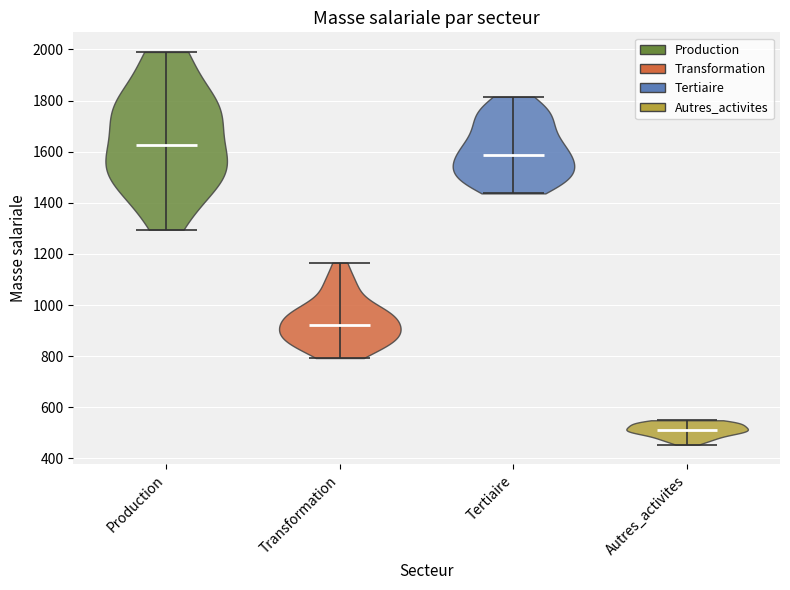

Which violin has the lowest median line?

Autres_activites